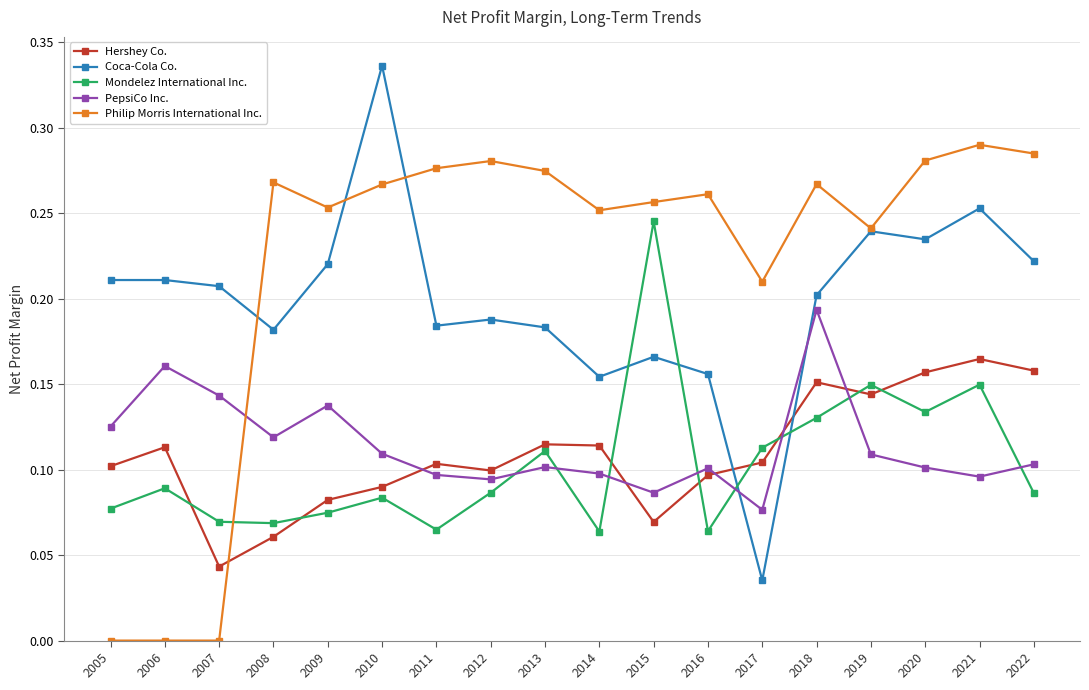

Count the Coca-Cola Co. values in the range 0 to 1.

18